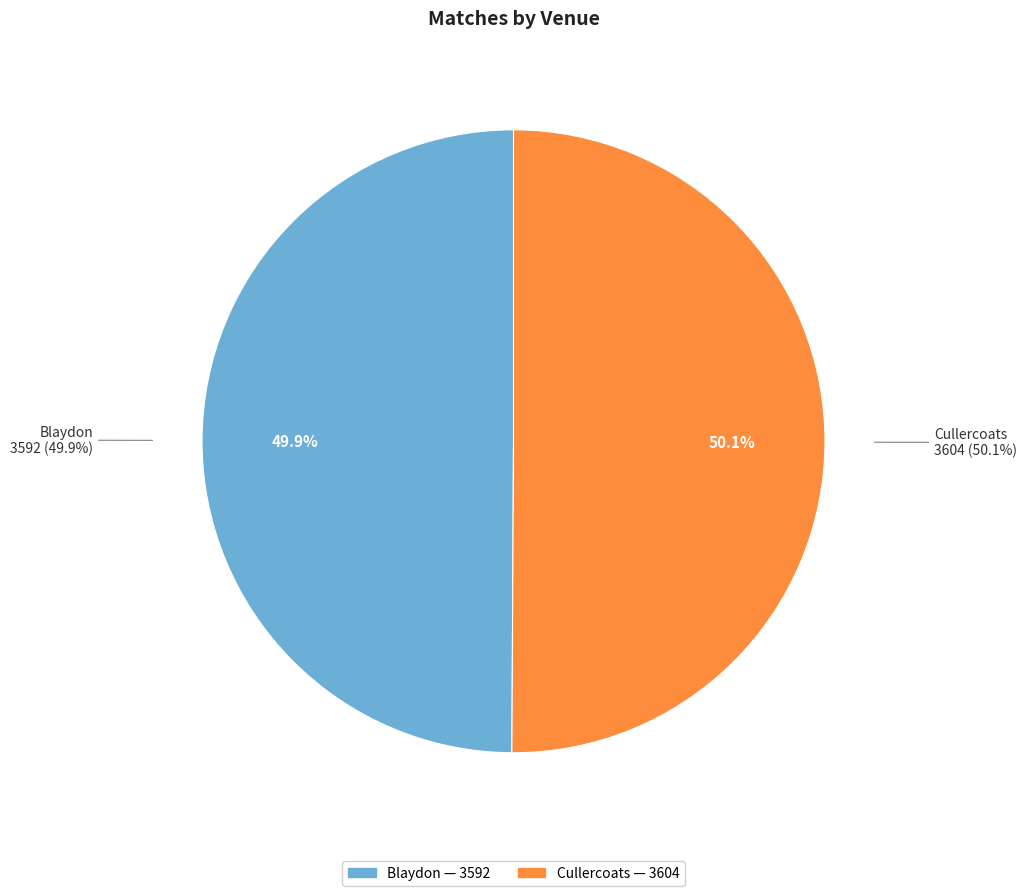

Between Blaydon and Cullercoats, which is larger?

Cullercoats